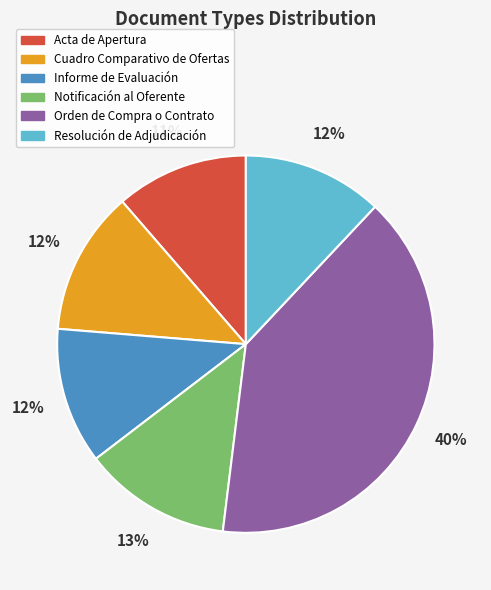

Combined, do Informe de Evaluación and Acta de Apertura account for over 50%?

No